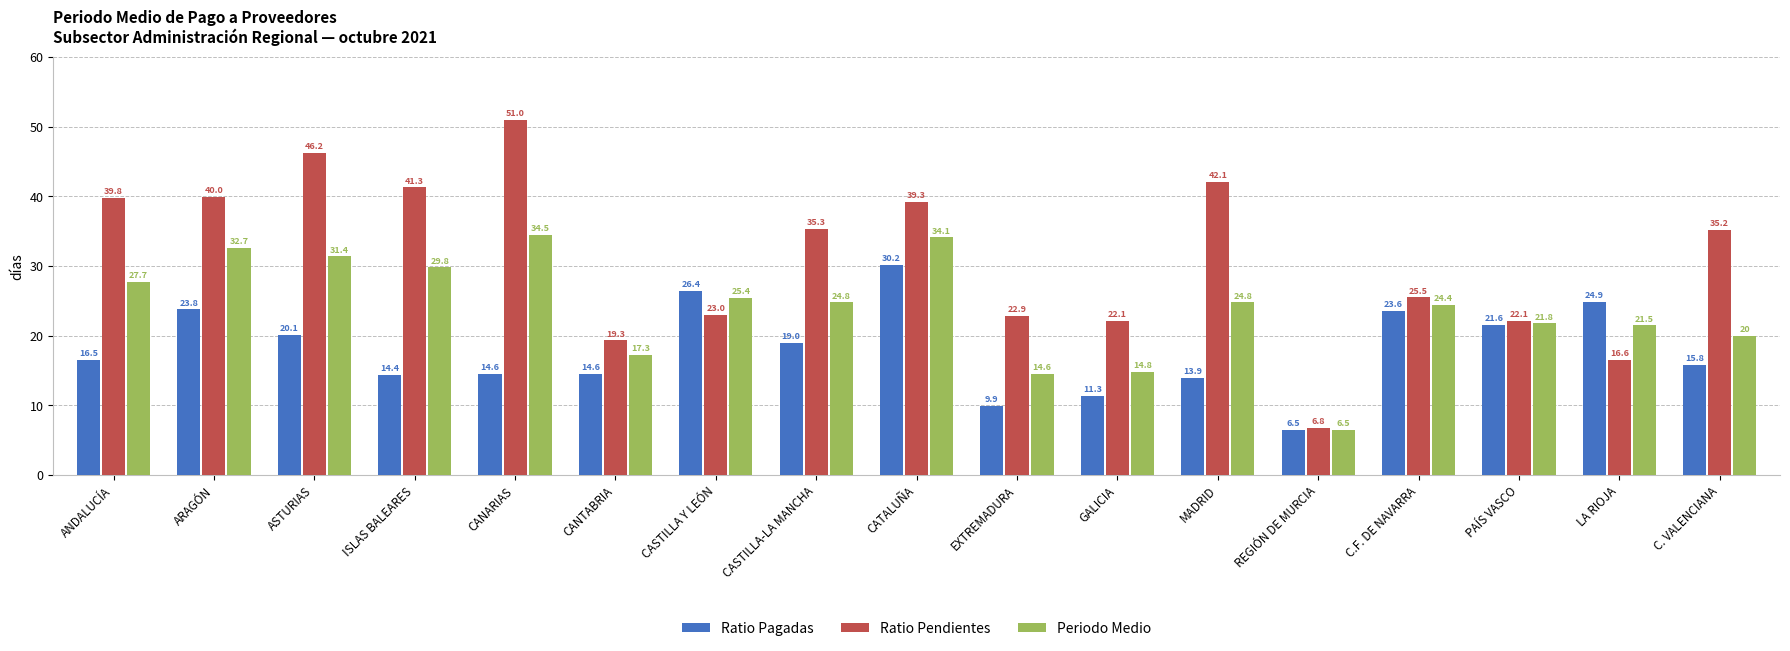

Rank the series by their maximum value, from lowest to highest.

Ratio Pagadas, Periodo Medio, Ratio Pendientes